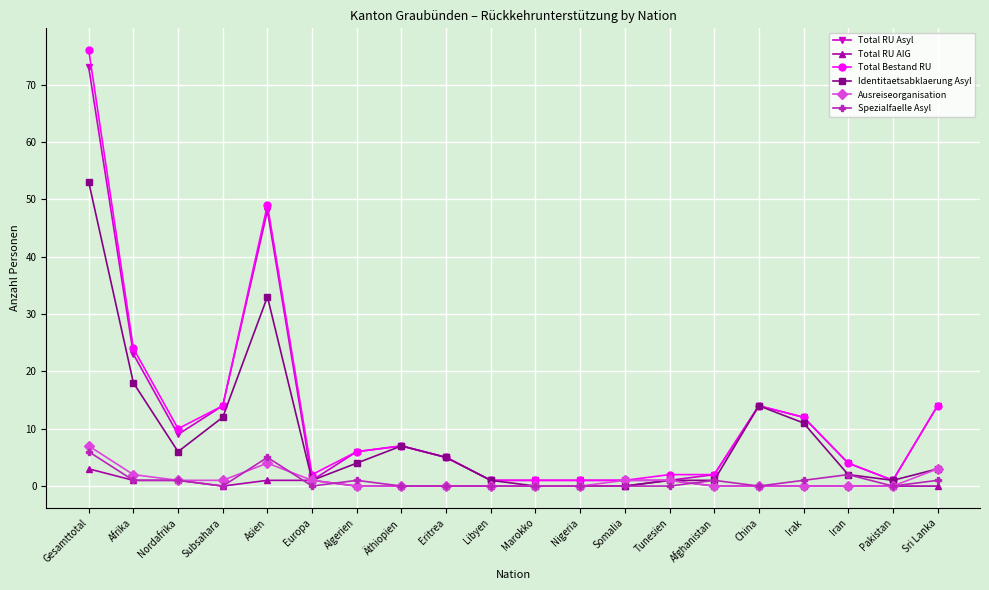

How many distinct data groups are displayed?

6